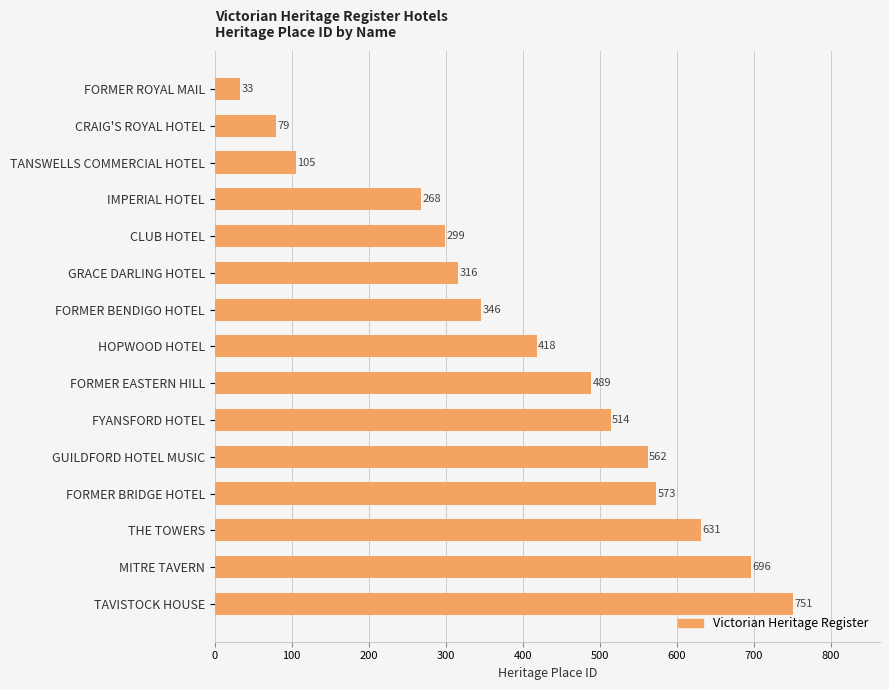

What is the change in value from FORMER ROYAL MAIL to MITRE TAVERN?

+663